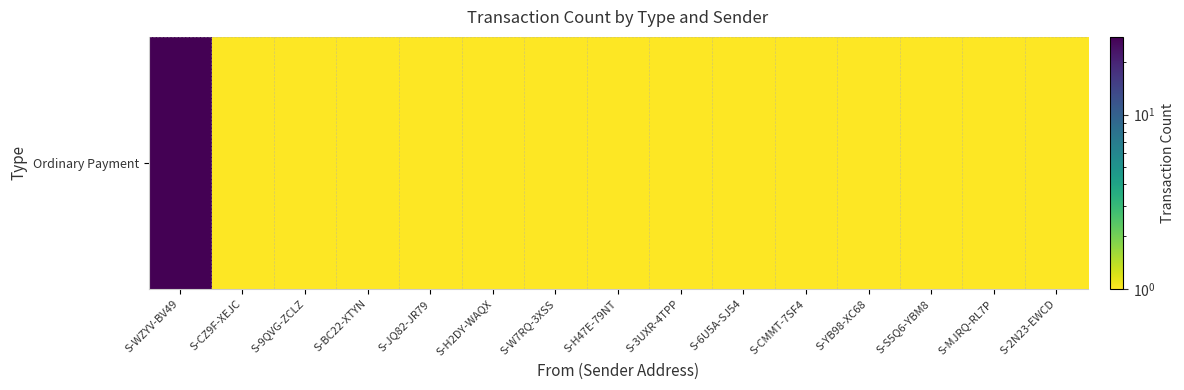

True or false: the data shows 1 at S-CMMT-7SF4.

True